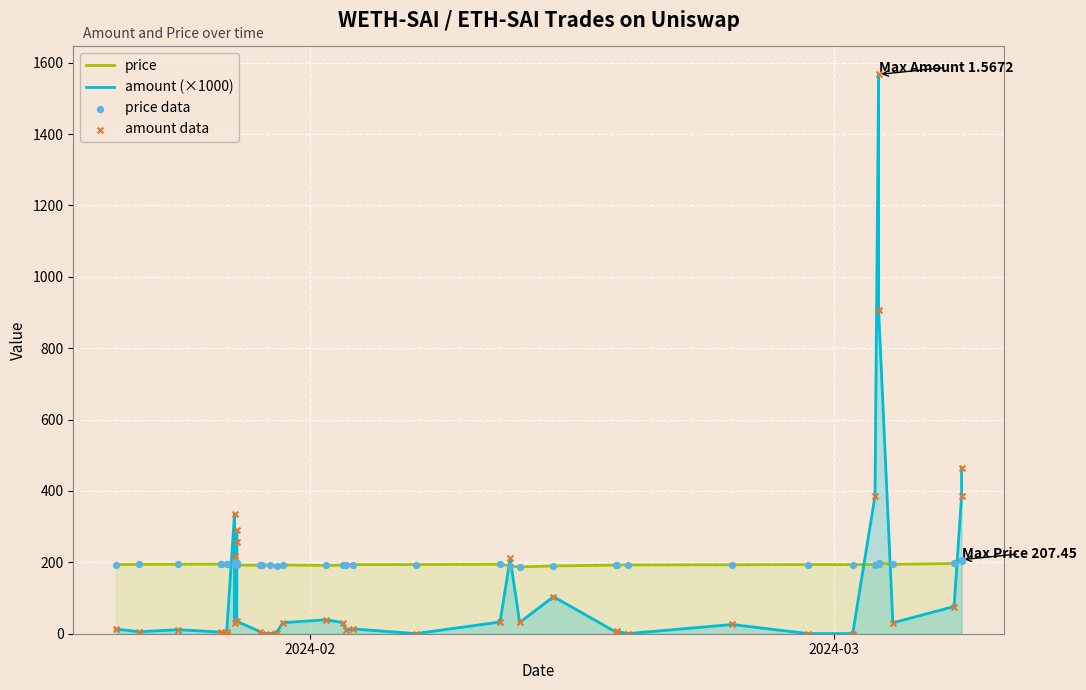

Is the value of amount (×1000) at 10 greater than the value of amount data at 38?

No